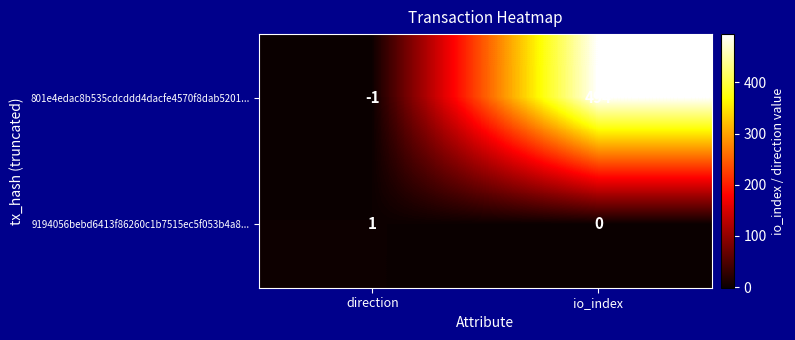

Reading right to left, extract all data points from this chart.

801e4edac8b535cdcddd4dacfe4570f8dab5201...: io_index=494	direction=-1
9194056bebd6413f86260c1b7515ec5f053b4a8...: io_index=0	direction=1